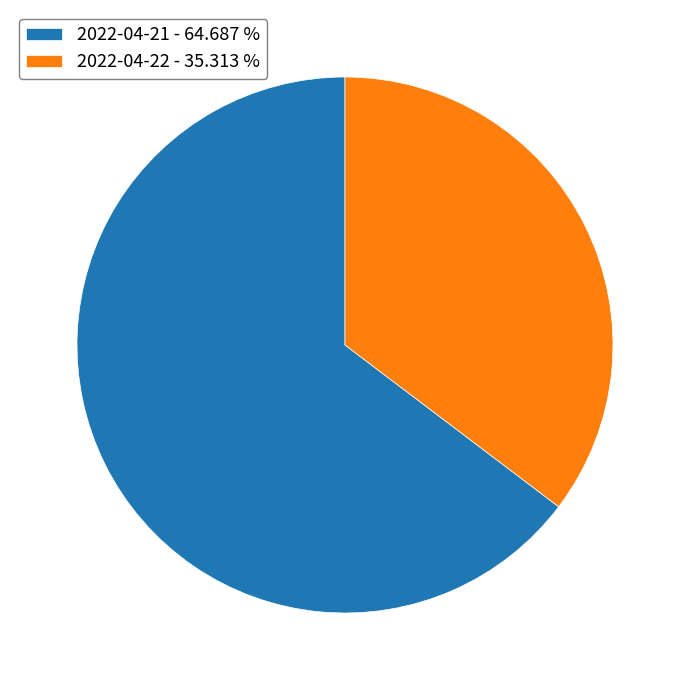

Is the sum of 2022-04-22 - 35.313 % and 2022-04-21 - 64.687 % greater than half?

Yes